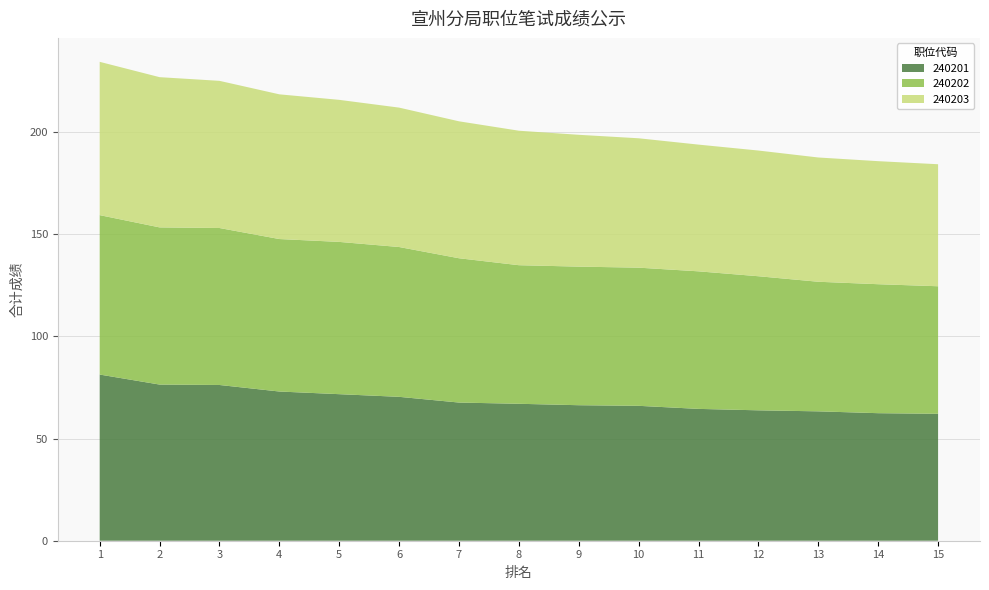

Reading right to left, transcribe all the data shown in this chart.

240201: 15=62.1	14=62.4	13=63.3	12=63.8	11=64.5	10=66.0	9=66.3	8=67.0	7=67.6	6=70.4	5=71.7	4=73.0	3=76.2	2=76.4	1=81.3
240202: 15=62.4	14=63.1	13=63.4	12=65.6	11=67.3	10=67.6	9=67.8	8=67.8	7=70.6	6=73.3	5=74.5	4=74.6	3=76.8	2=76.9	1=78.0
240203: 15=59.7	14=60.2	13=60.8	12=61.5	11=62.0	10=63.3	9=64.5	8=65.8	7=67.0	6=68.2	5=69.5	4=70.8	3=72.0	2=73.5	1=75.0